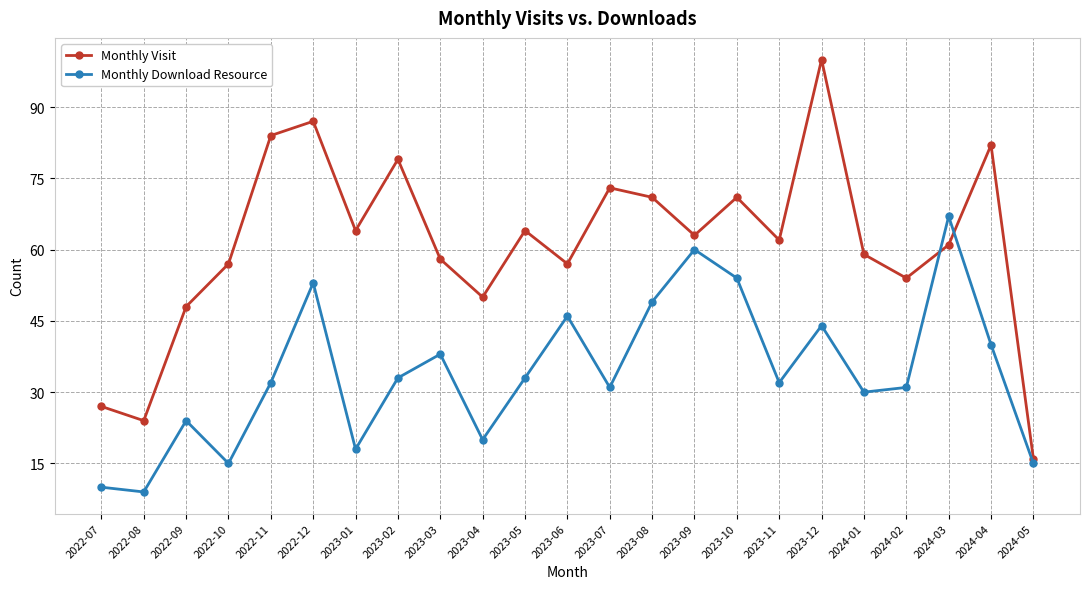

True or false: Monthly Download Resource and Monthly Visit intersect in this chart.

True